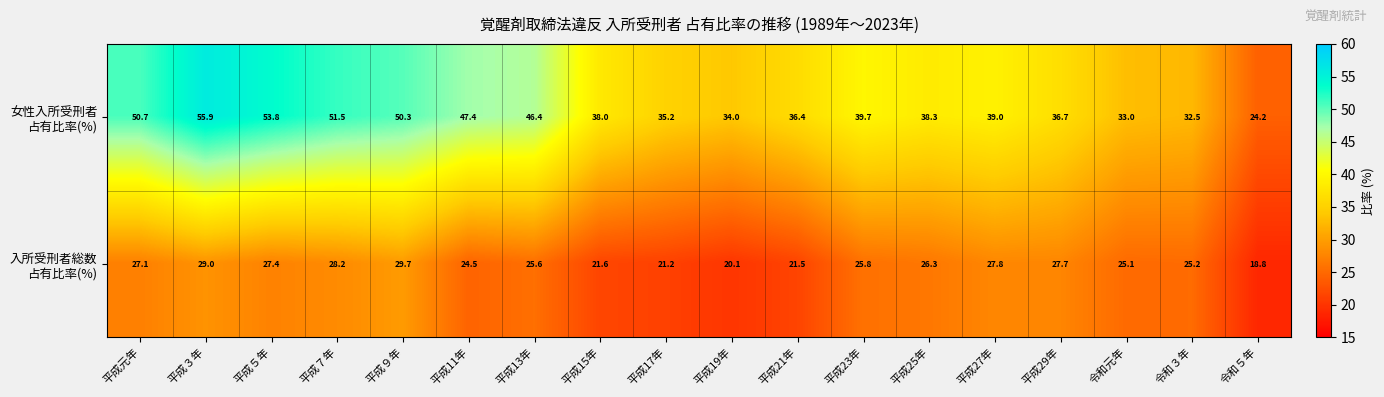

At how many categories does at least one series exceed 36?

13